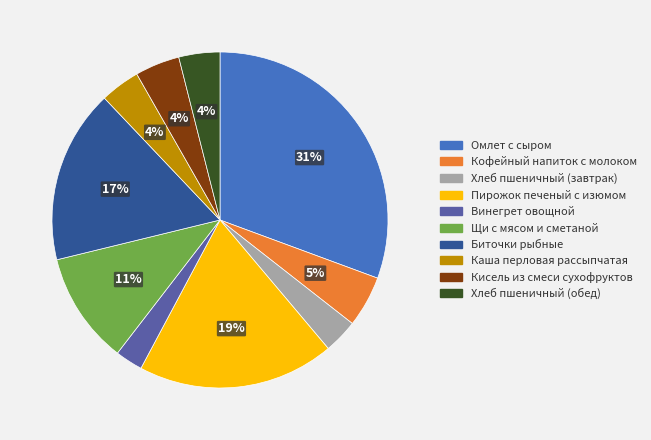

What is the largest slice in the pie chart?

Омлет с сыром